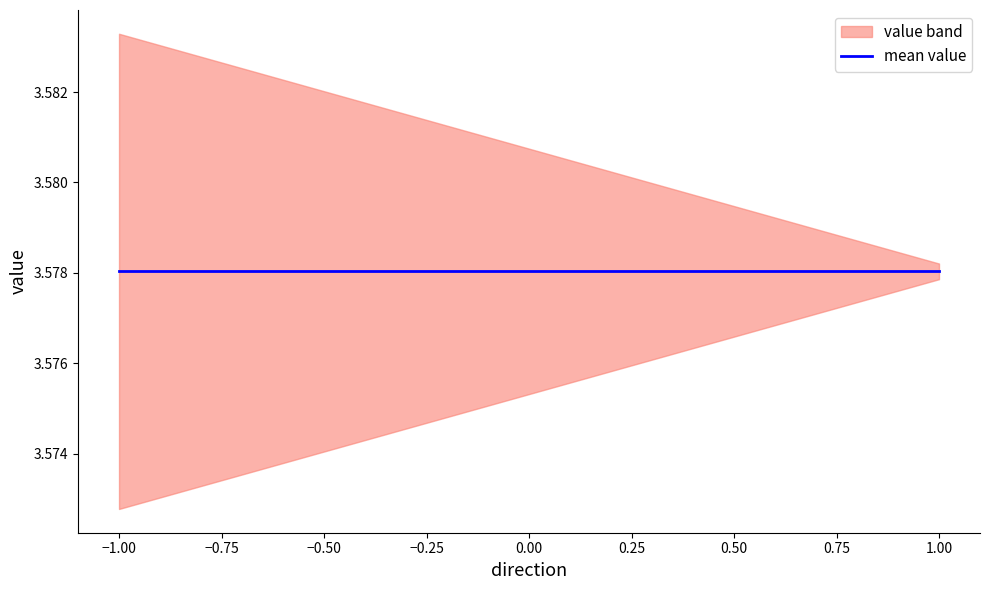

Between 1 and -1, which is larger?

1